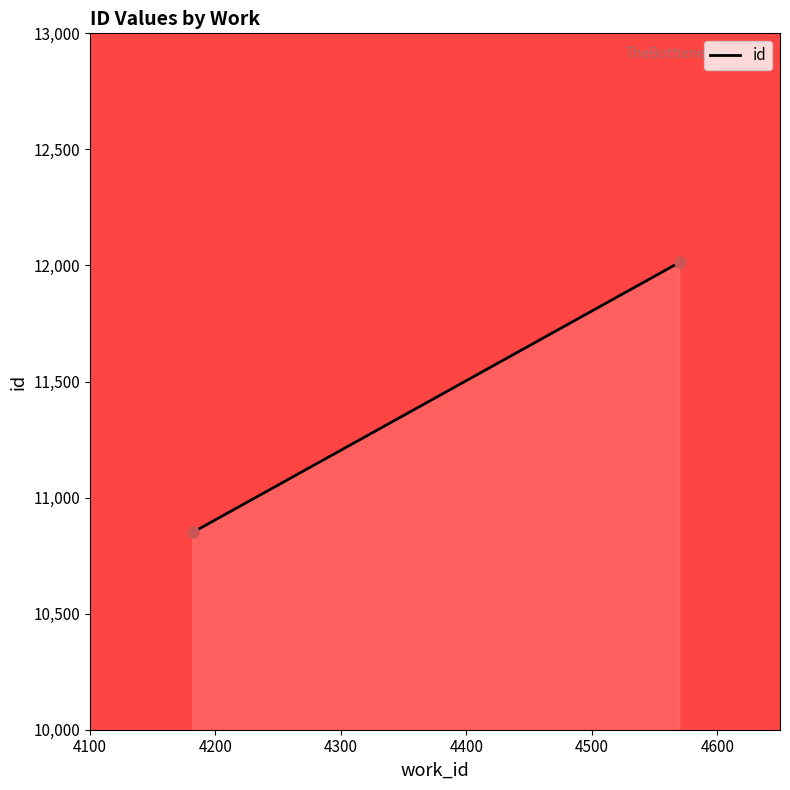

Approximately how many times larger is the value at 4182 compared to 4182?

1.0